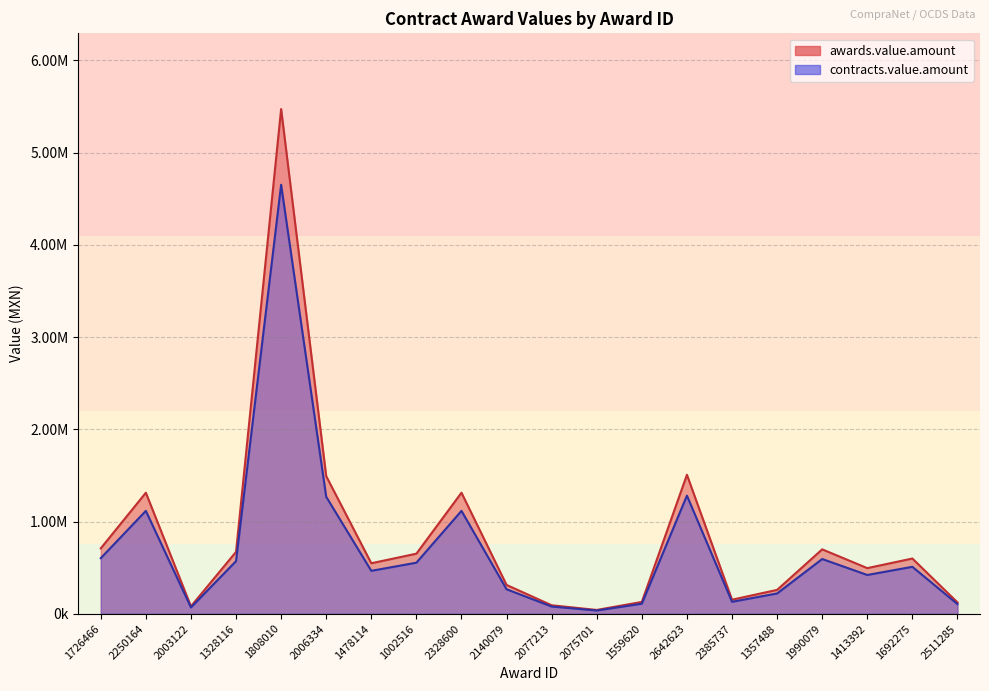

Which series changed the most between 2003122 and 2642623?

awards.value.amount